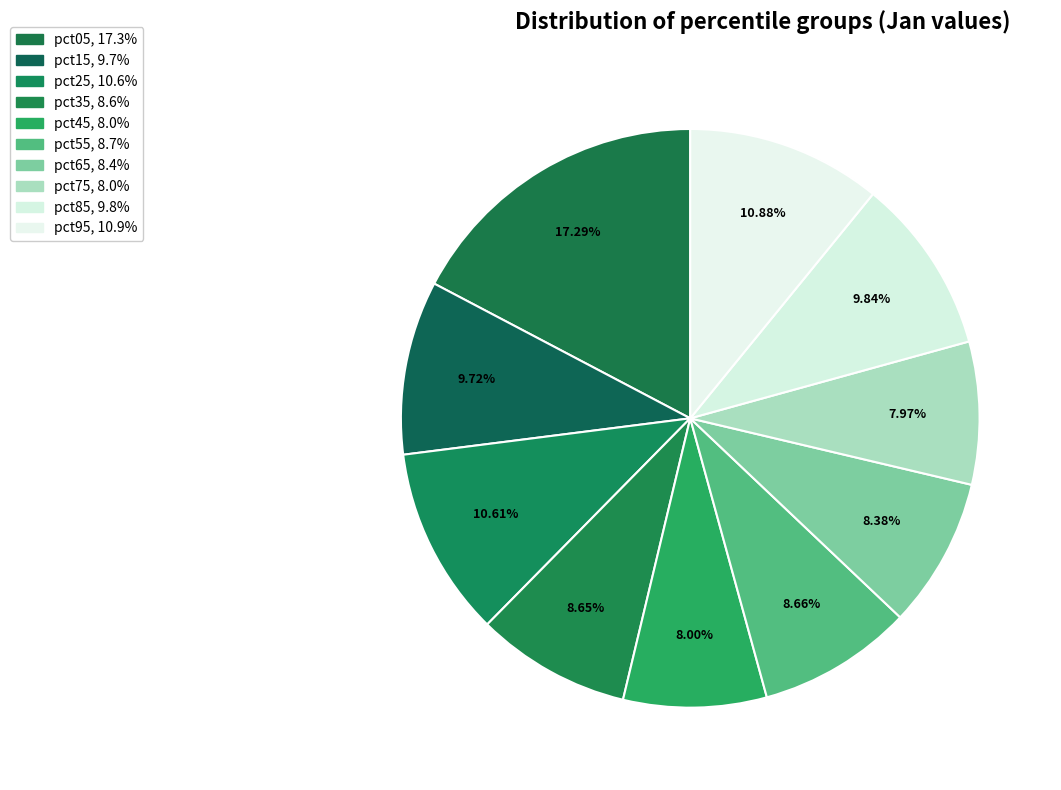

Which slice is the smallest?

pct75